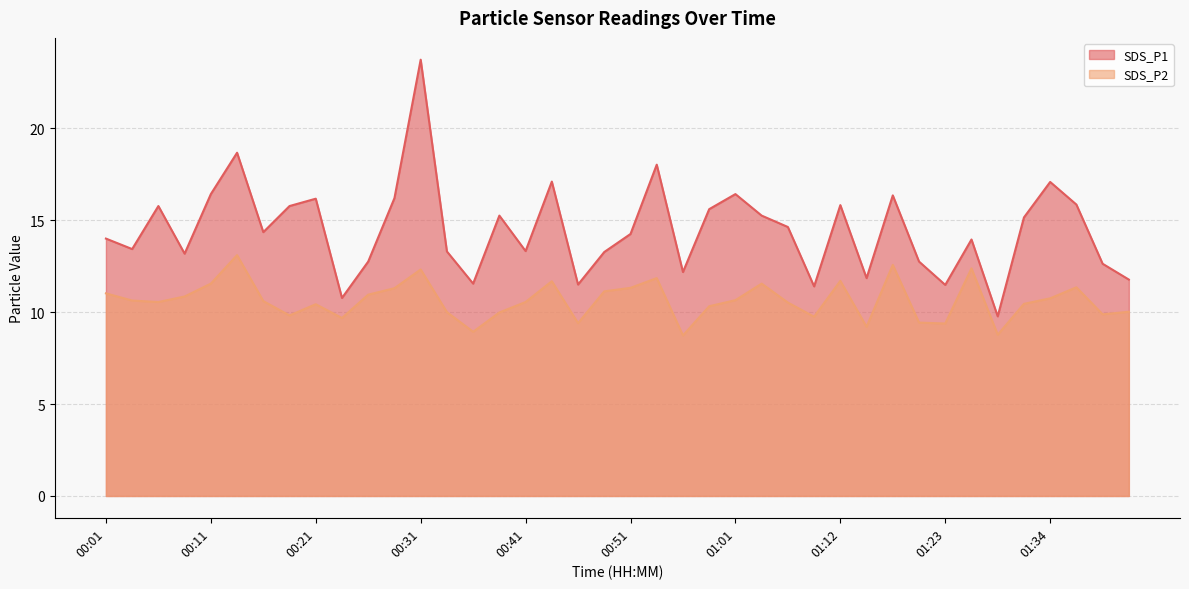

Rank the series by their maximum value, from lowest to highest.

SDS_P2, SDS_P1